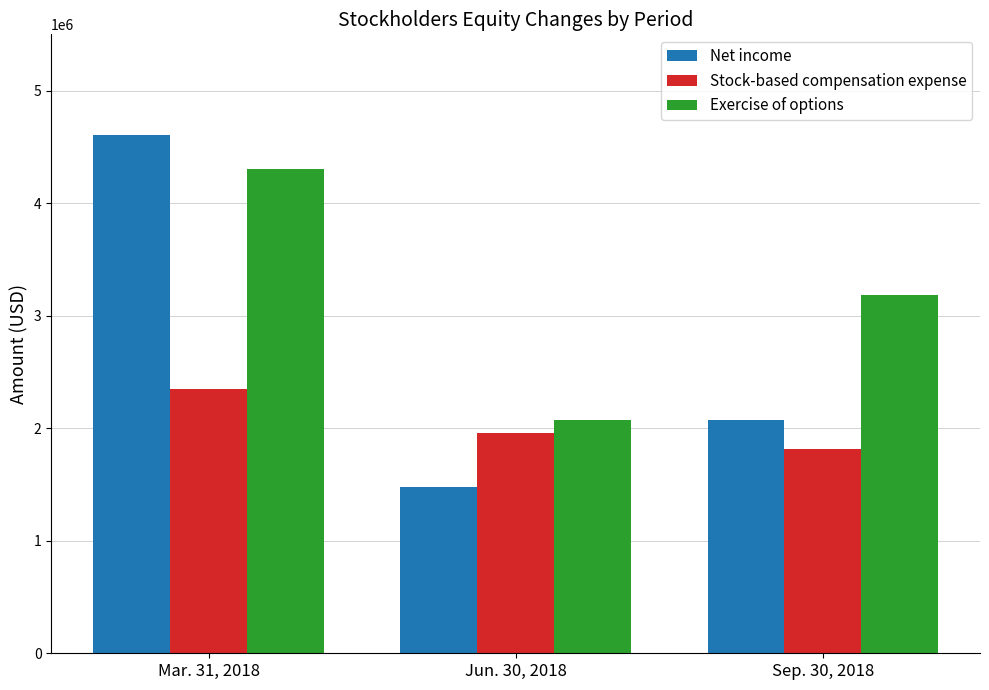

Does the chart contain stacked bars?

No